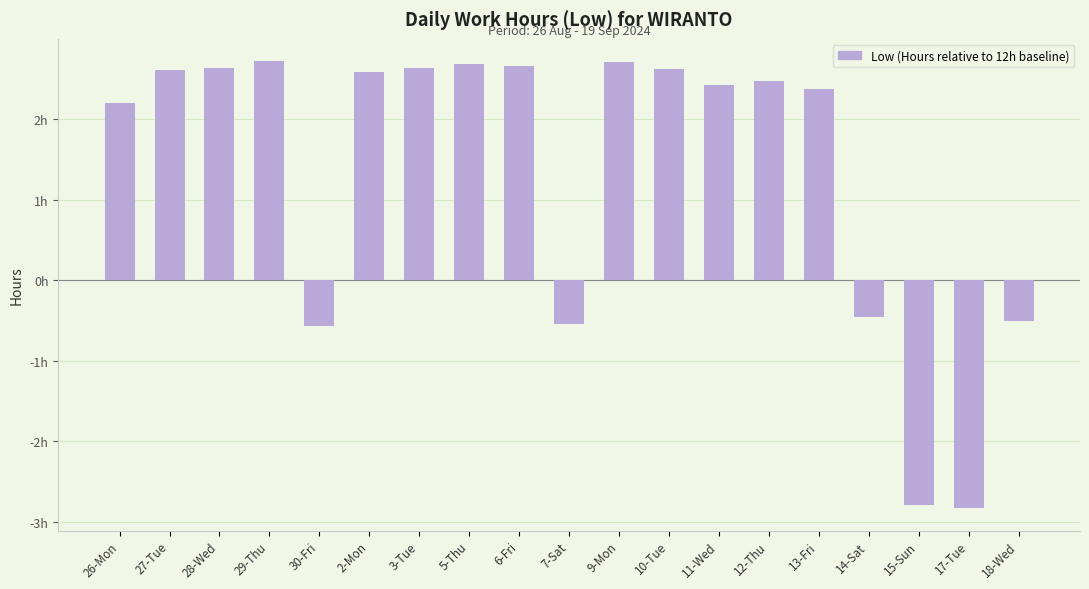

Does the chart contain any negative values?

Yes